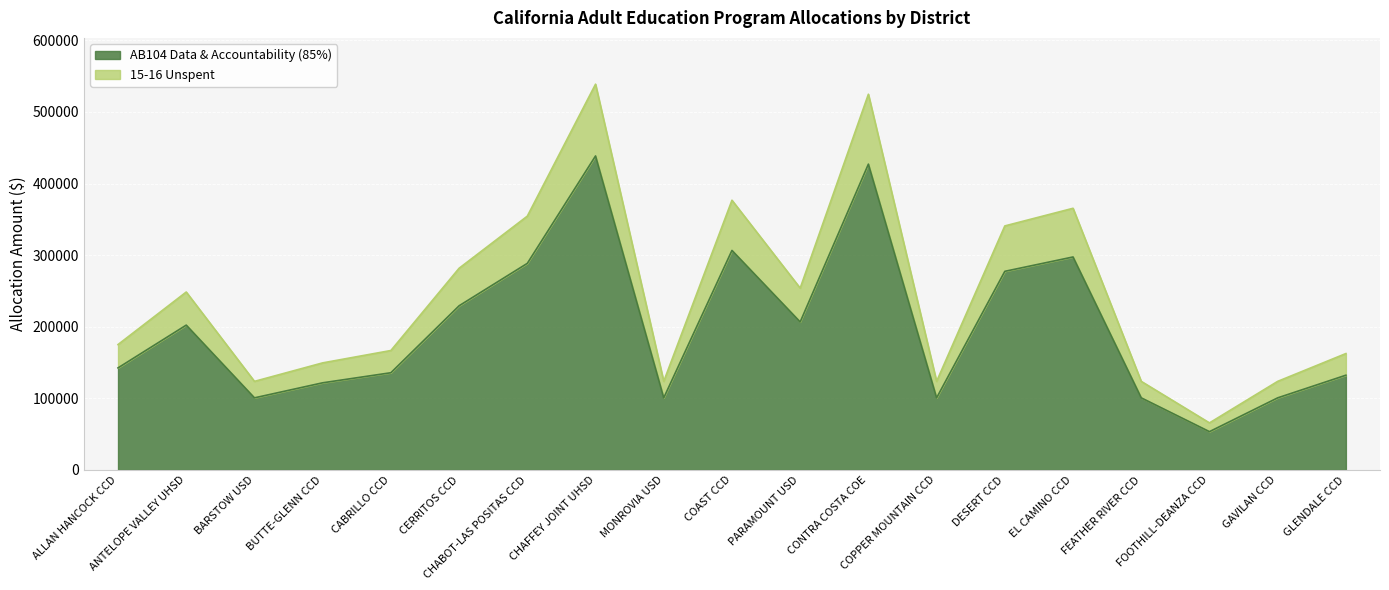

Is the value of 15-16 Unspent at BUTTE-GLENN CCD greater than the value of AB104 Data & Accountability (85%) at PARAMOUNT USD?

No